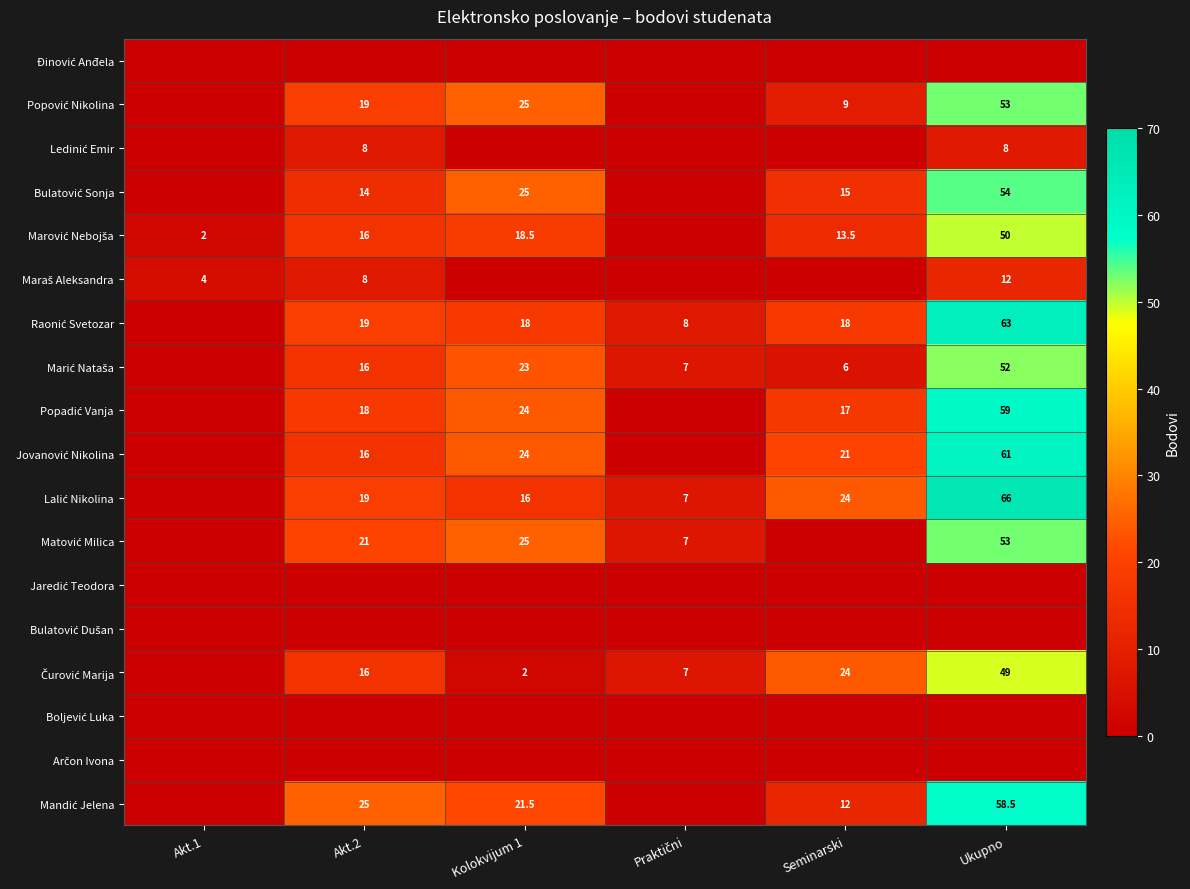

What is the average value of the Matović Milica series?

17.7